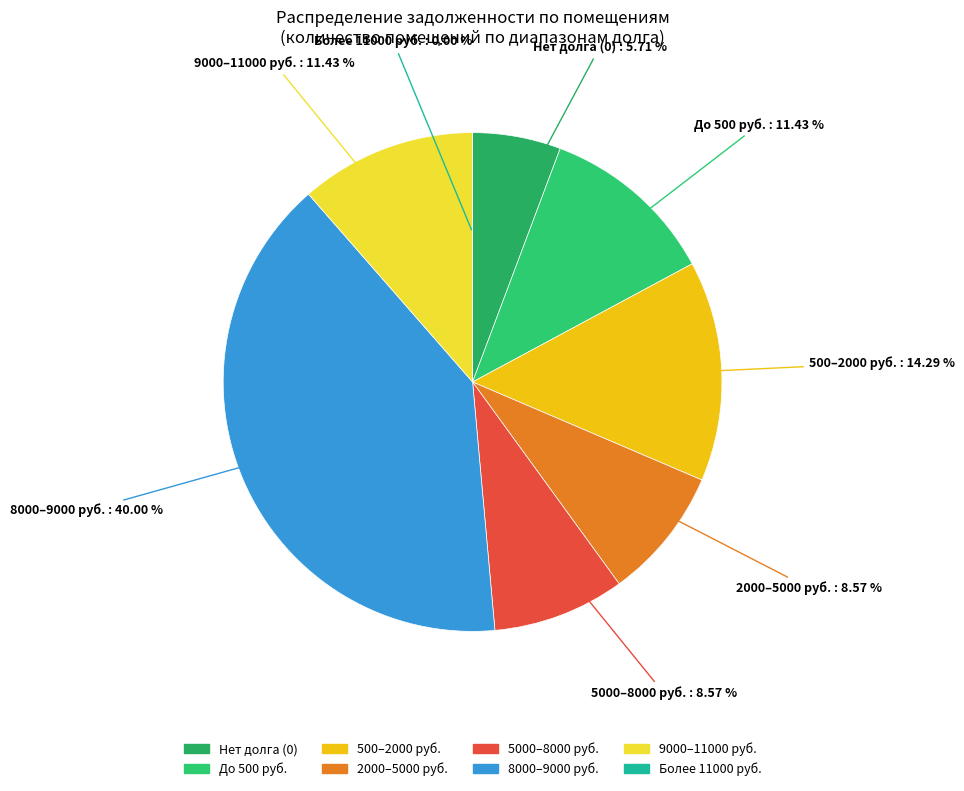

Is there a majority slice in this chart?

No